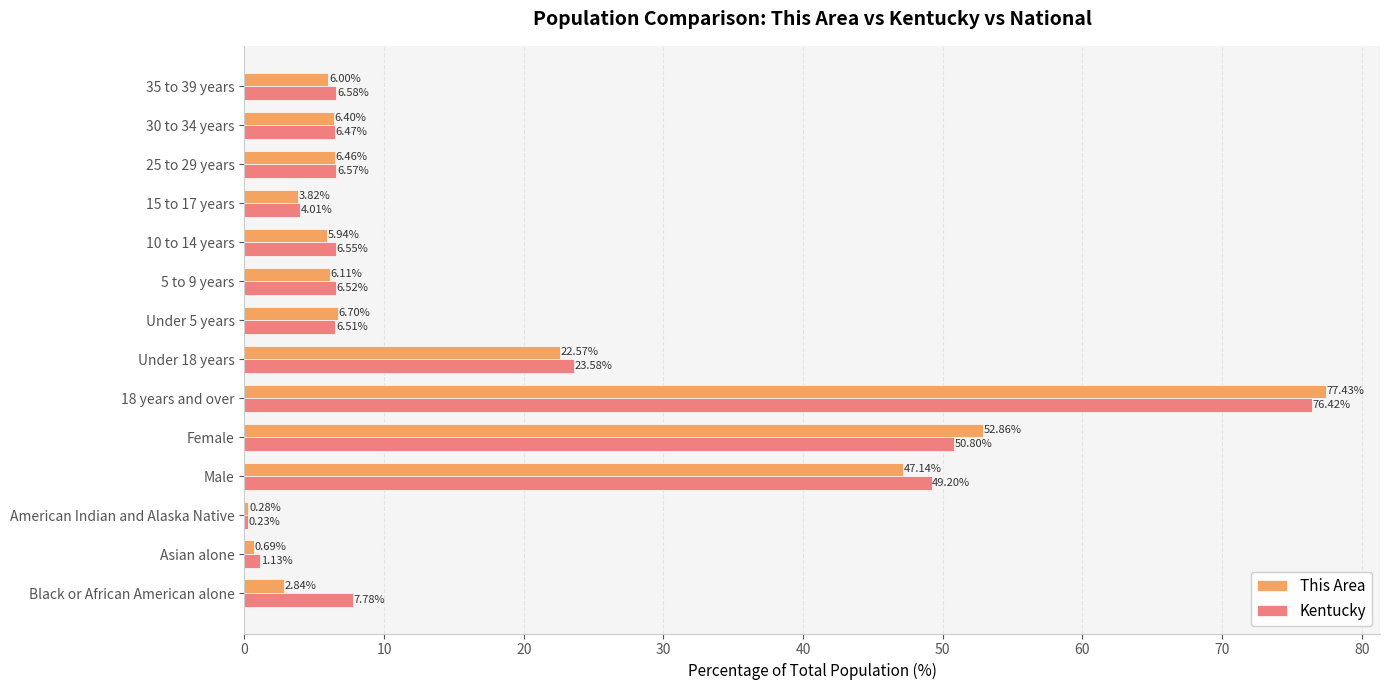

Where is This Area nearest to the value 38?

Male